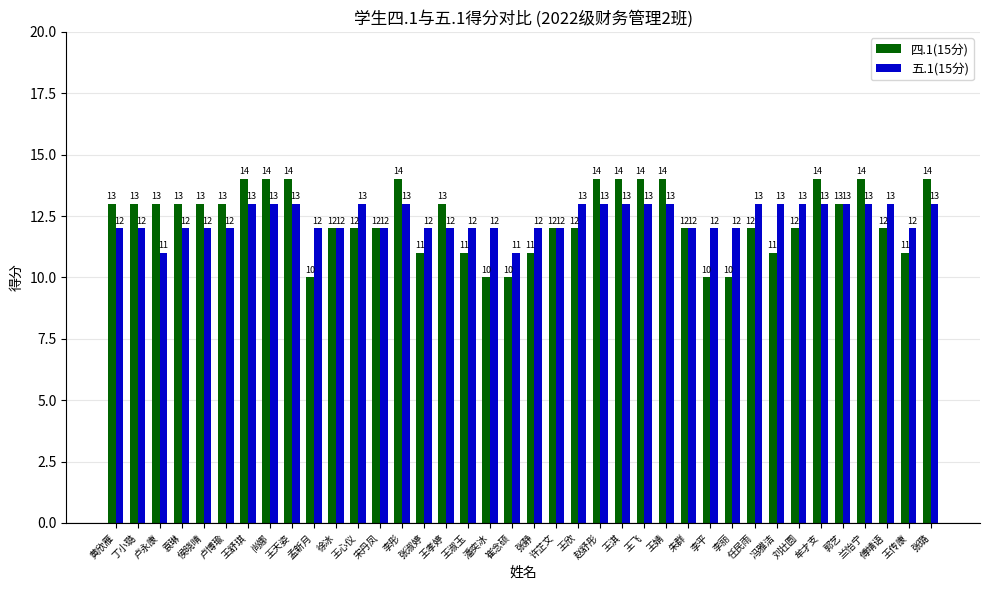

What are all the series names shown in the legend?

四.1(15分), 五.1(15分)